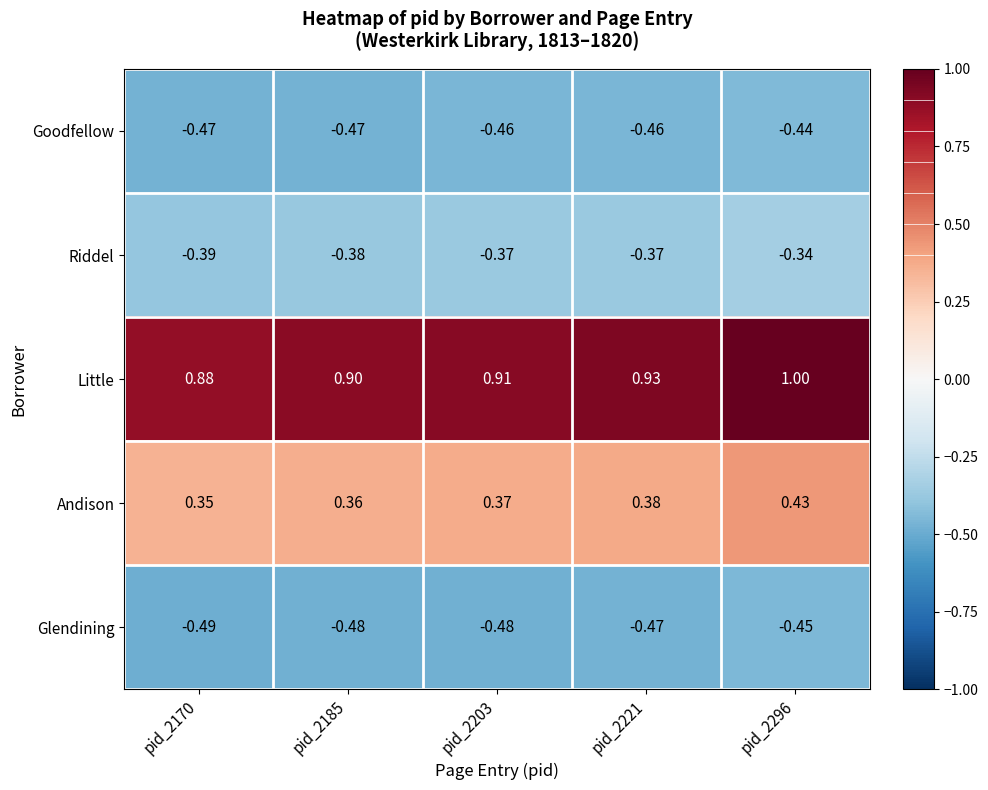

Which series has the largest total across all categories?

Little